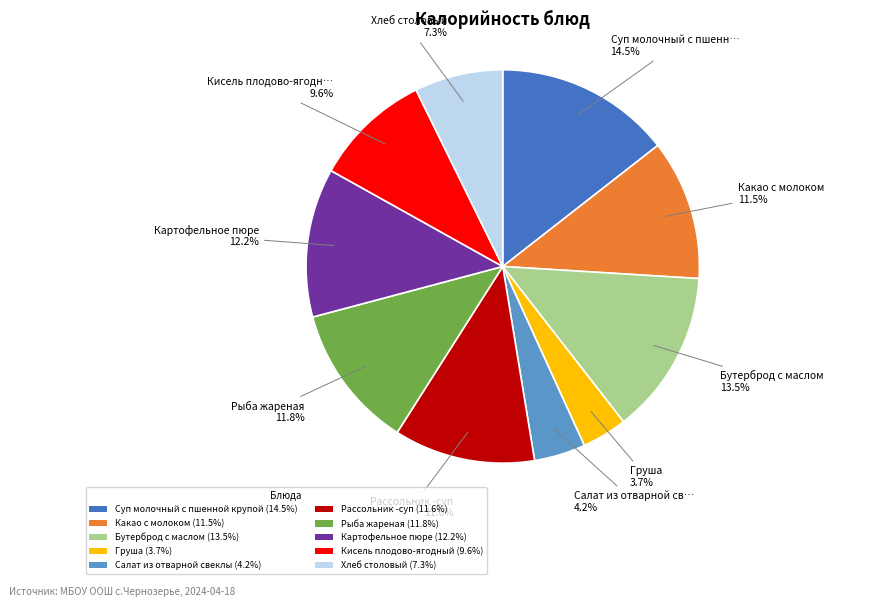

Is there a majority slice in this chart?

No